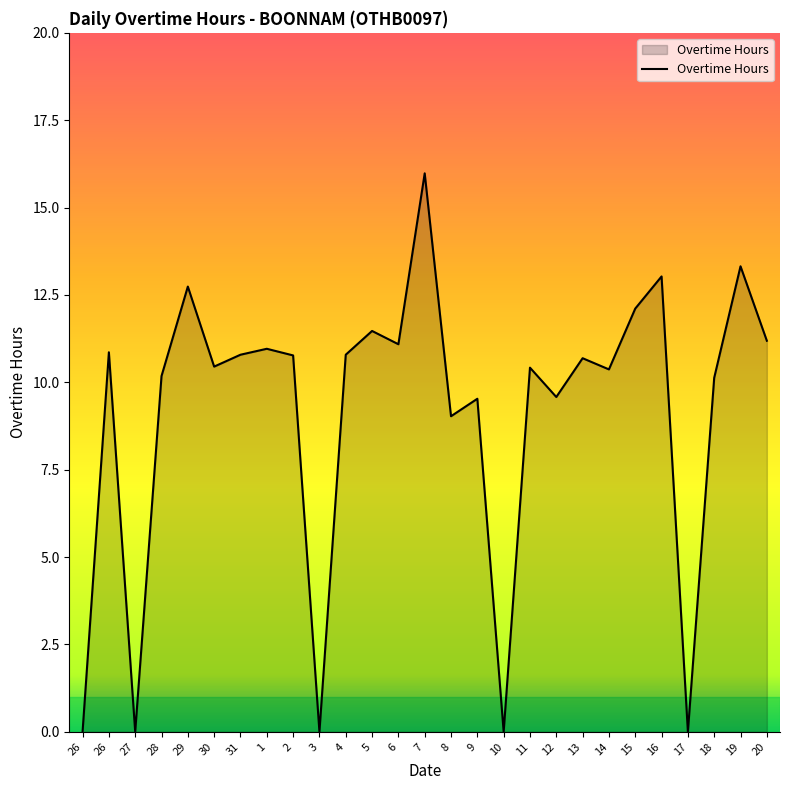

Between 29 and 5, which is larger?

29